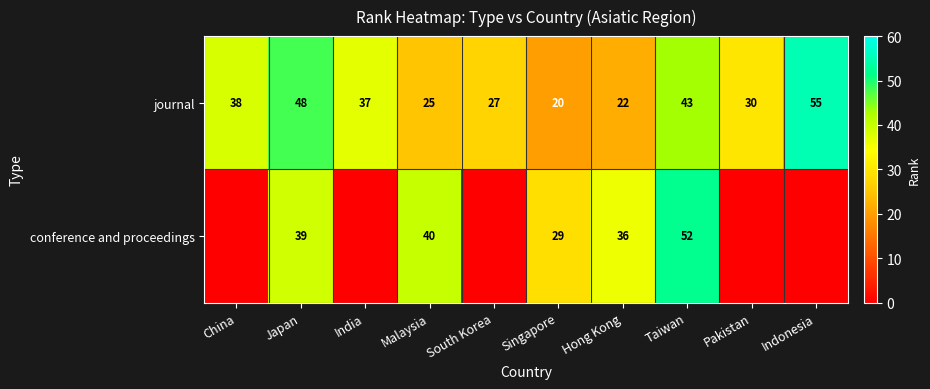

At which label does journal first exceed 37?

China